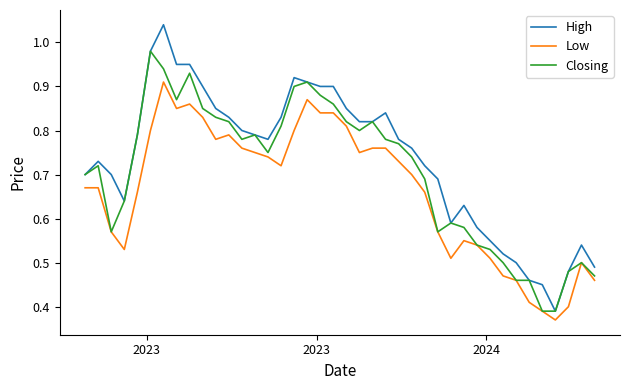

List the series in order of their overall mean, highest first.

High, Closing, Low